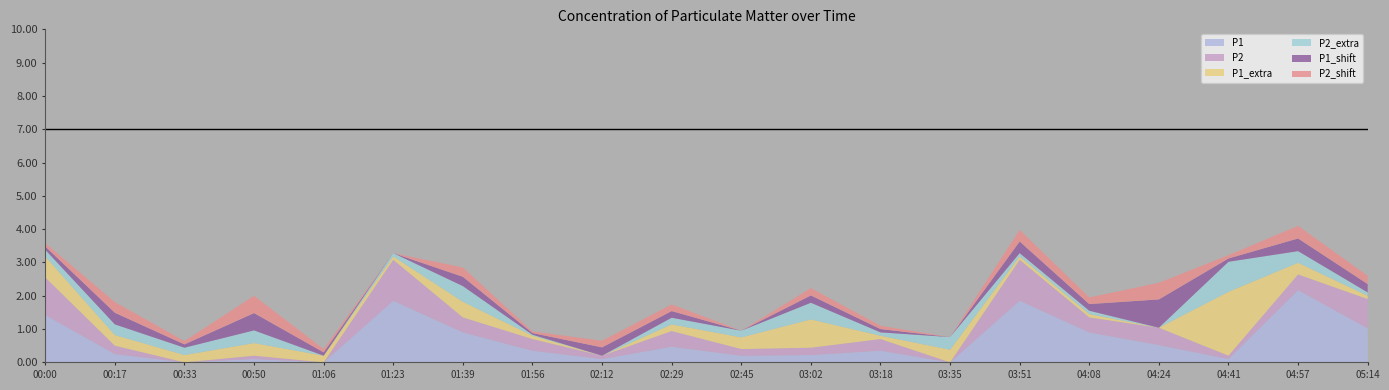

Reading left to right, transcribe all the data shown in this chart.

P1: 1.4	0.2	0.0	0.1	0.0	1.9	0.9	0.3	0.1	0.5	0.2	0.2	0.3	0.0	1.9	0.9	0.5	0.1	2.2	1.0
P2: 1.1	0.2	0.0	0.1	0.0	1.2	0.5	0.3	0.1	0.5	0.2	0.2	0.3	0.0	1.2	0.5	0.5	0.1	0.5	0.9
P1_extra: 0.6	0.3	0.2	0.4	0.2	0.1	0.5	0.1	0.0	0.2	0.3	0.8	0.1	0.4	0.1	0.1	0.0	1.9	0.3	0.1
P2_extra: 0.2	0.3	0.2	0.4	0.0	0.1	0.5	0.0	0.0	0.2	0.2	0.5	0.1	0.4	0.1	0.1	0.0	0.9	0.3	0.1
P1_shift: 0.1	0.3	0.1	0.5	0.1	0.0	0.3	0.1	0.2	0.2	0.0	0.2	0.1	0.0	0.3	0.2	0.8	0.1	0.4	0.2
P2_shift: 0.1	0.3	0.1	0.5	0.1	0.0	0.3	0.1	0.2	0.2	0.0	0.2	0.1	0.0	0.3	0.2	0.5	0.1	0.4	0.2